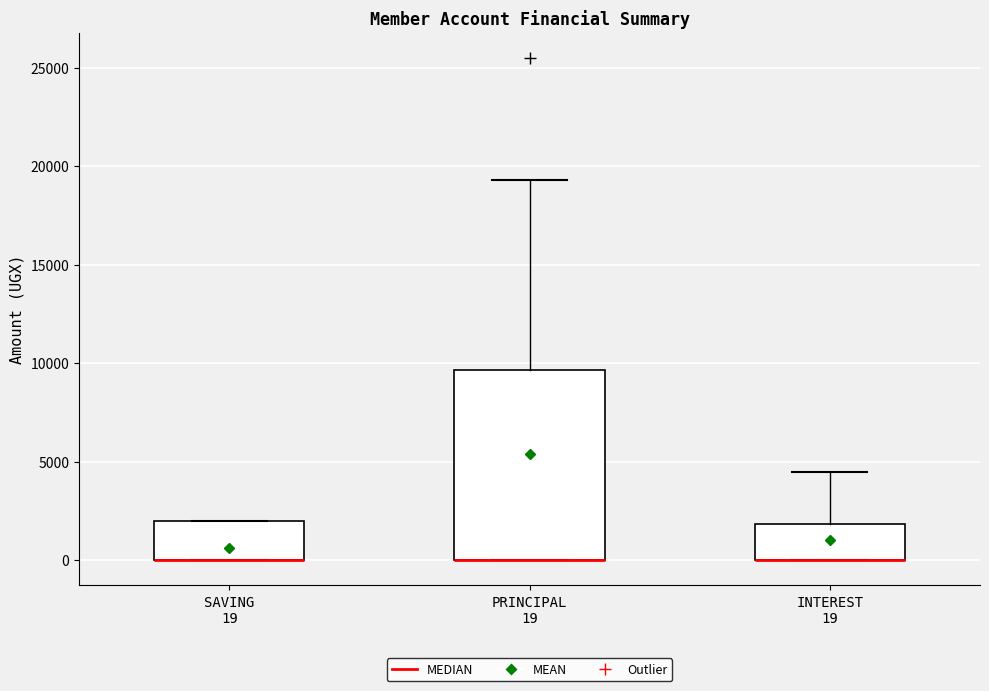

Reading left to right, read every box against the y-axis: the position of its median line, the range the box covers, and the ends of its whiskers. The values are not printed on the chart, so give them approximately, as read against the axis.

SAVING 19: median 0 (drawn on the box's lower edge), box 0 to 2000, whiskers 0 to 2000
PRINCIPAL 19: median 0 (drawn on the box's lower edge), box 0 to 9500, whiskers 0 to 19500
INTEREST 19: median 0 (drawn on the box's lower edge), box 0 to 2000, whiskers 0 to 4500